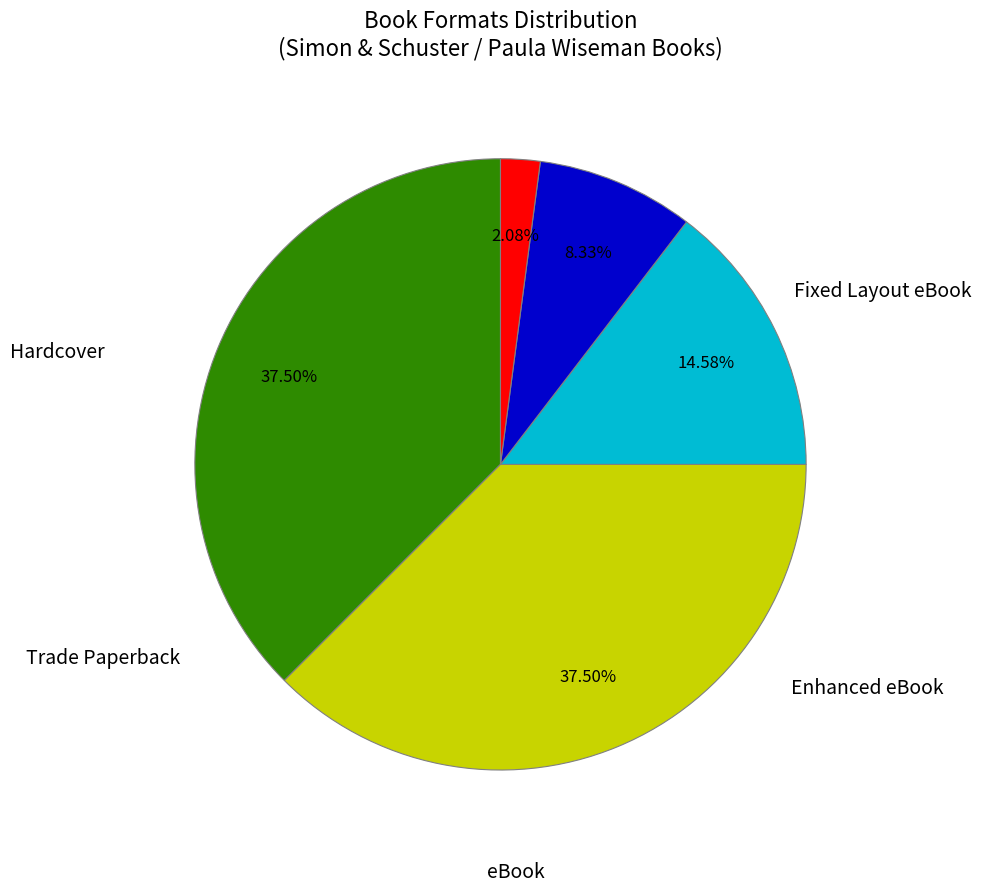

Does any single category account for the majority?

No